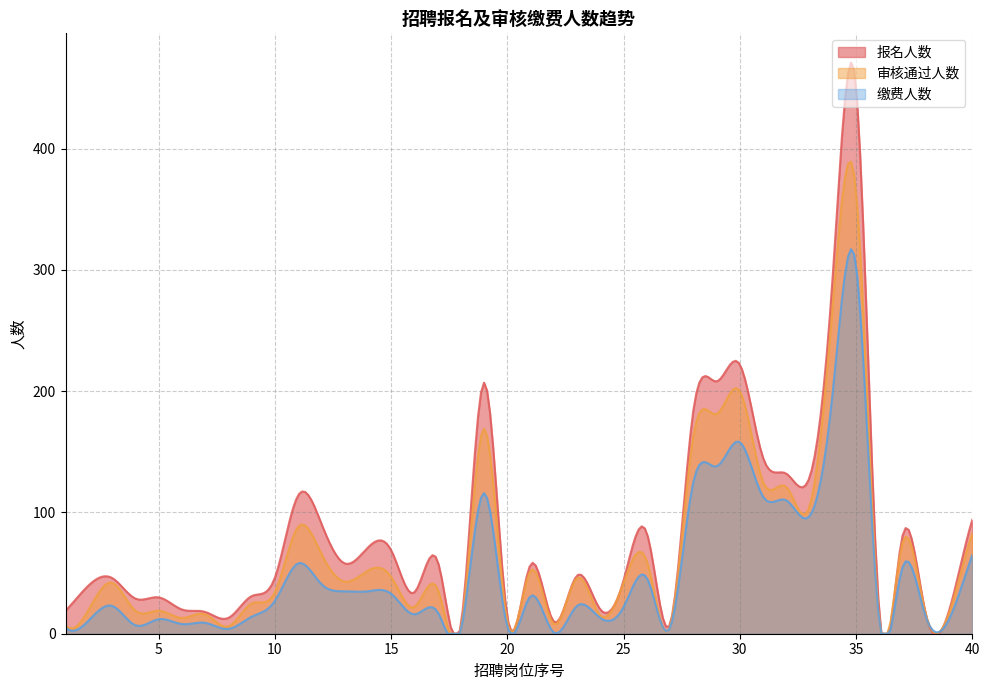

How many interior local valleys does the 报名人数 series have?

12